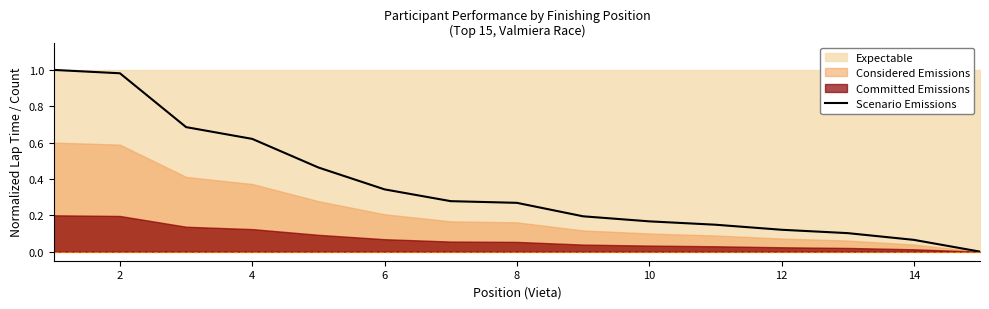

Count the number of values greater than 0.

14